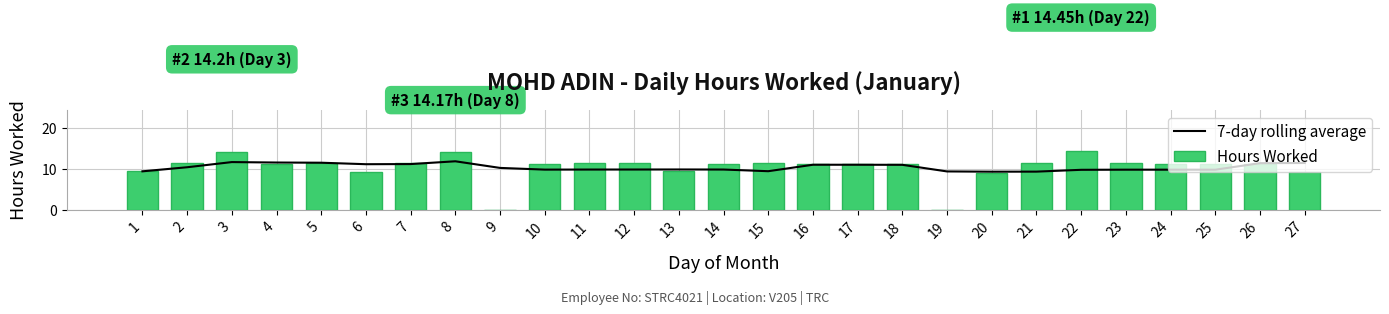

What is the highest value of the Hours Worked series?

14.4